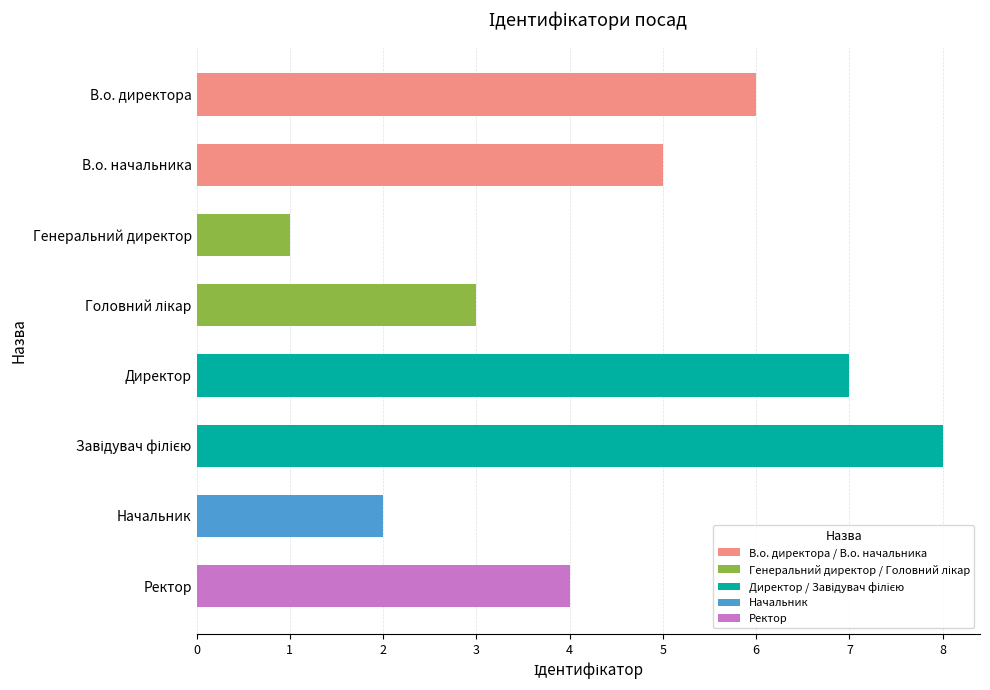

Which has a higher value, Генеральний директор or Ректор?

Ректор